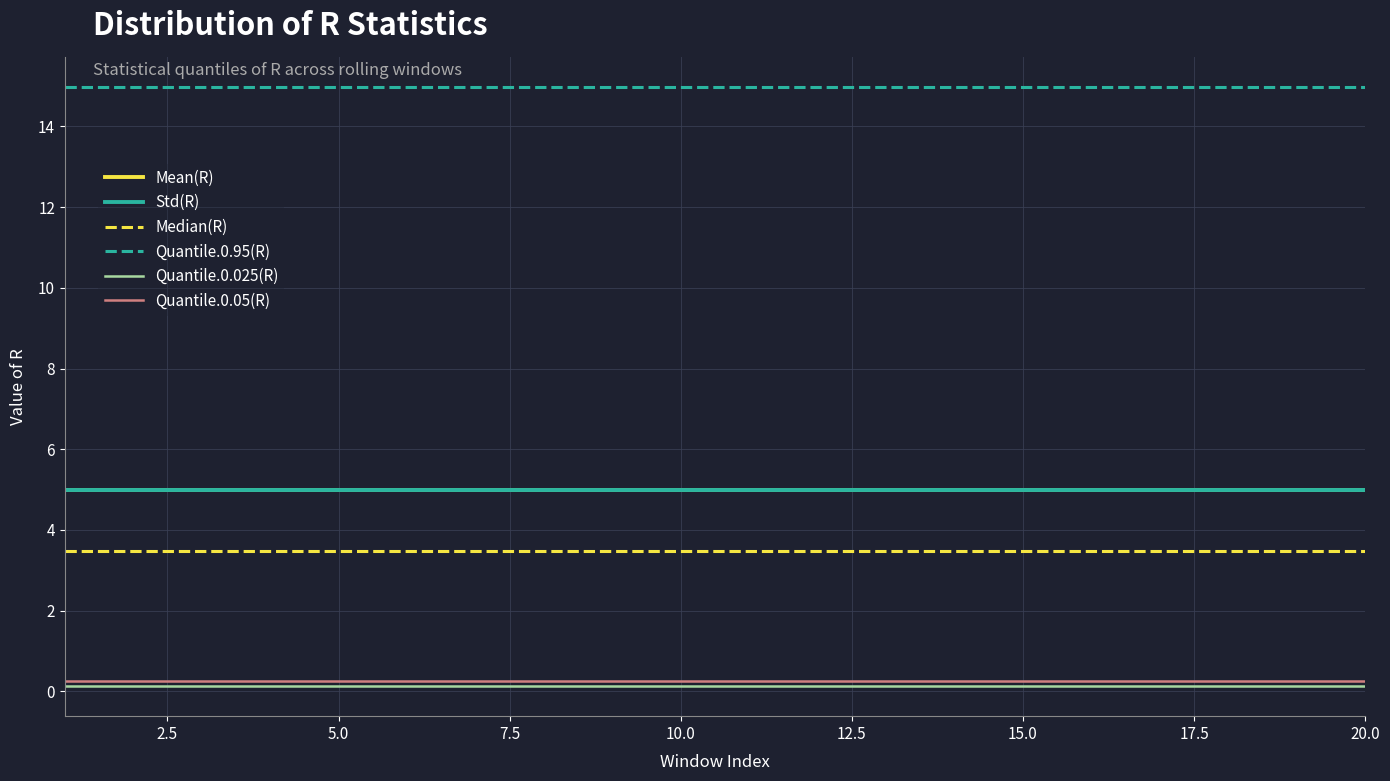

True or false: Quantile.0.025(R) and Mean(R) cross at least once.

False